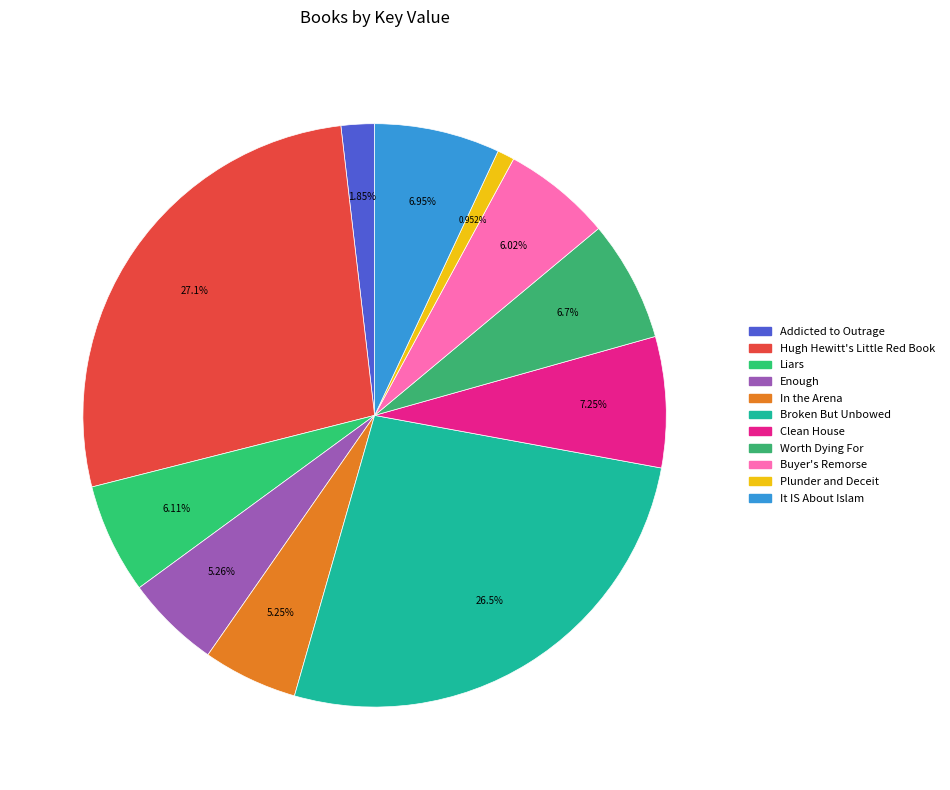

How many segments does this pie chart have?

11